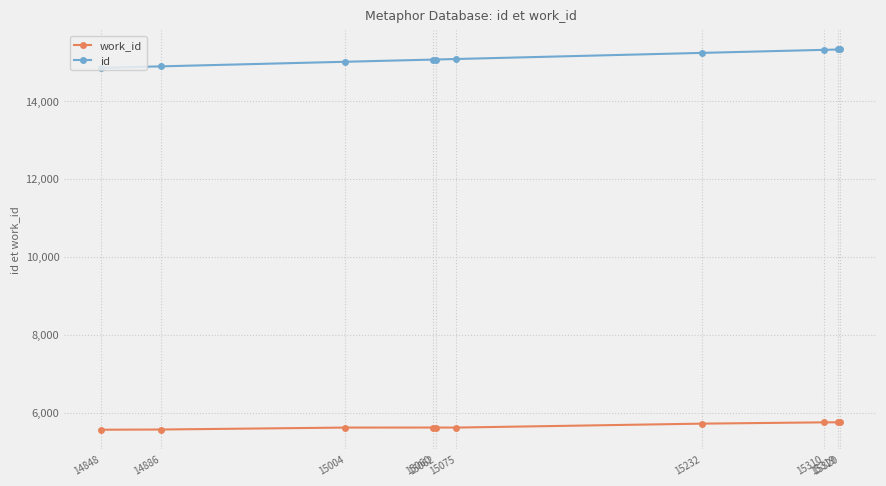

True or false: work_id and id intersect in this chart.

False